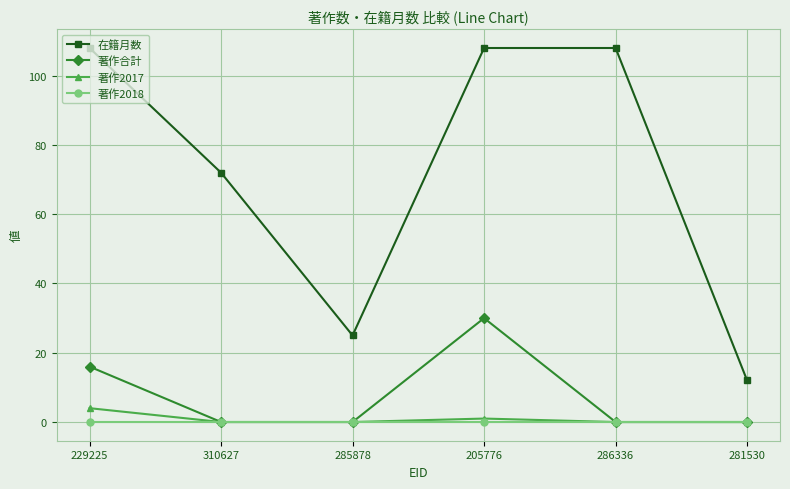

Rank the series by their maximum value, from lowest to highest.

著作2018, 著作2017, 著作合計, 在籍月数